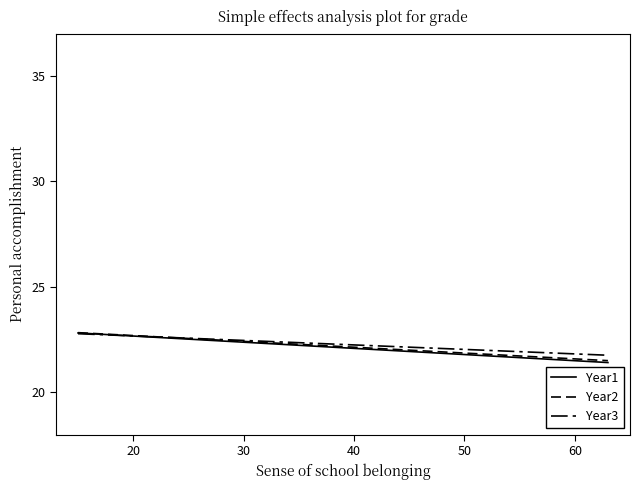

How many lines are shown in the chart?

3